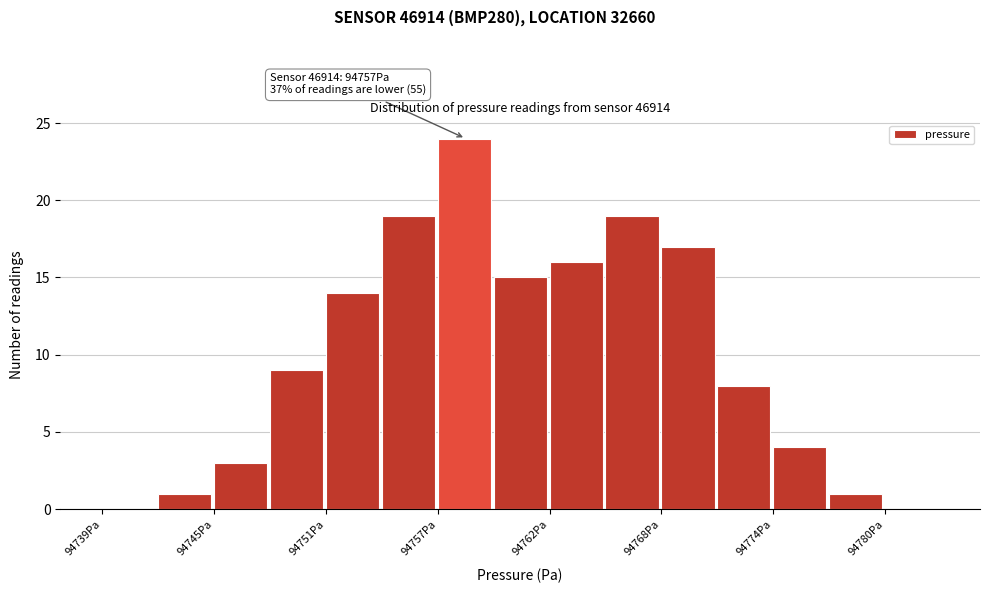

Around what value on the x-axis is the tallest bar? Give the approximate position of its centre, as read against the axis.

94758